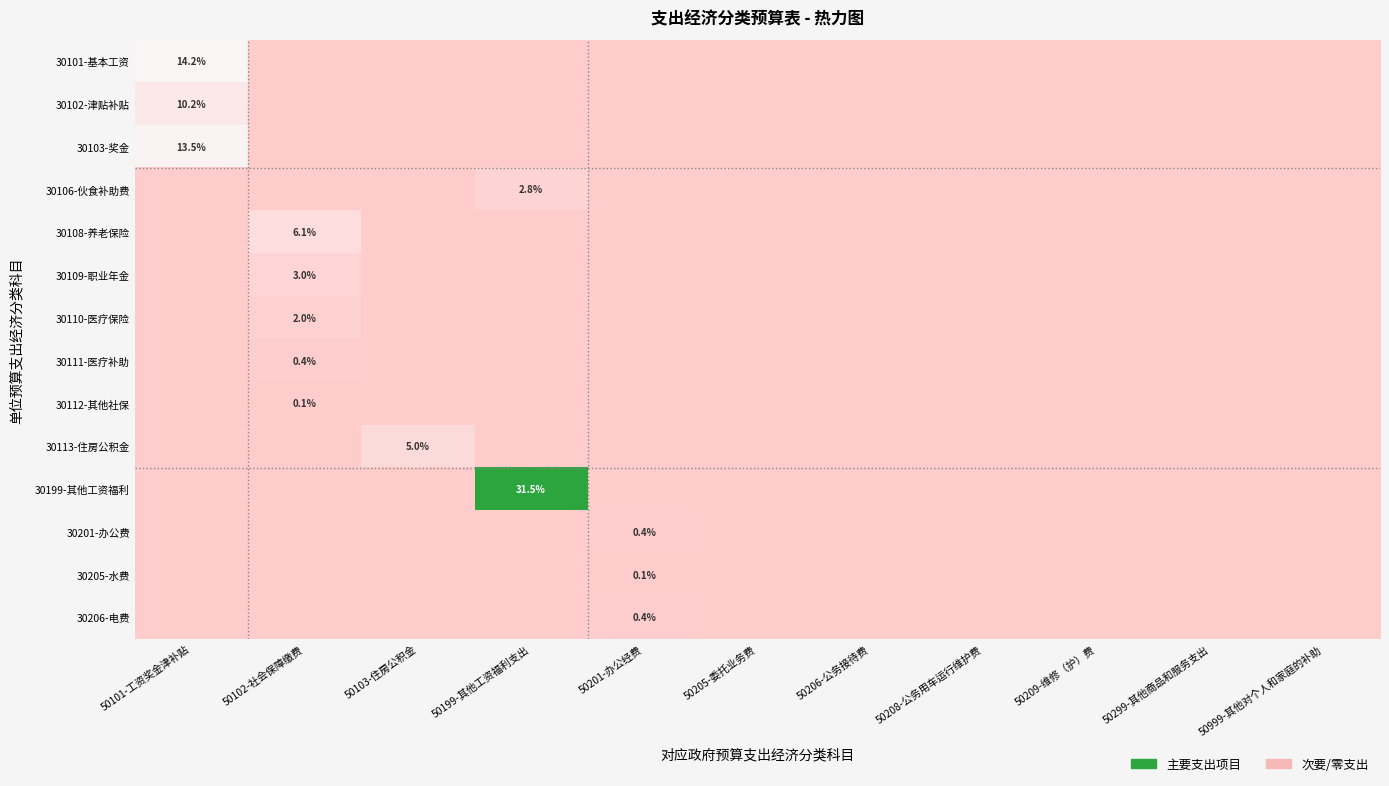

The 30109-职业年金 series shows 0.0 at 50199-其他工资福利支出. True or false?

True